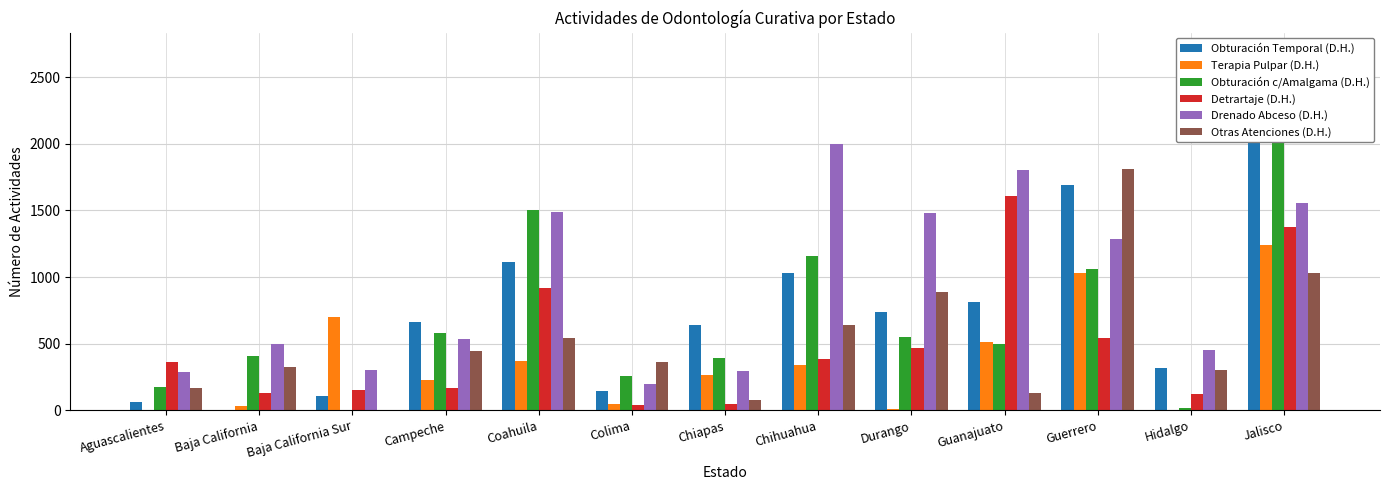

Reading left to right, what are all the values shown in this chart?

Obturación Temporal (D.H.): 65	0	111	663	1116	145	638	1030	738	816	1692	317	2310
Terapia Pulpar (D.H.): 2	31	699	231	369	45	263	339	11	509	1027	2	1239
Obturación c/Amalgama (D.H.): 177	406	4	580	1504	260	395	1157	550	498	1064	20	2699
Detrartaje (D.H.): 359	132	151	165	920	39	51	382	471	1605	540	125	1377
Drenado Abceso (D.H.): 286	495	301	538	1490	196	294	1996	1482	1801	1288	449	1557
Otras Atenciones (D.H.): 167	328	0	442	545	361	81	638	889	131	1812	301	1029